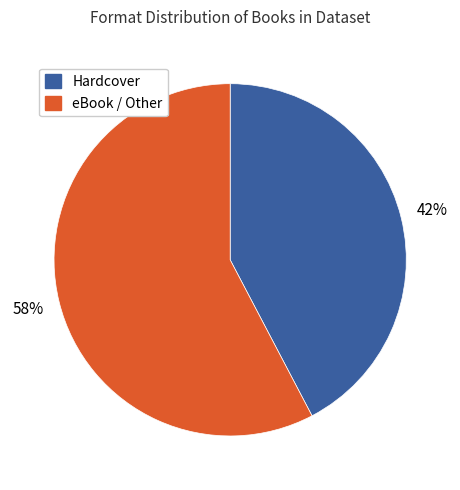

Does any single category account for the majority?

Yes